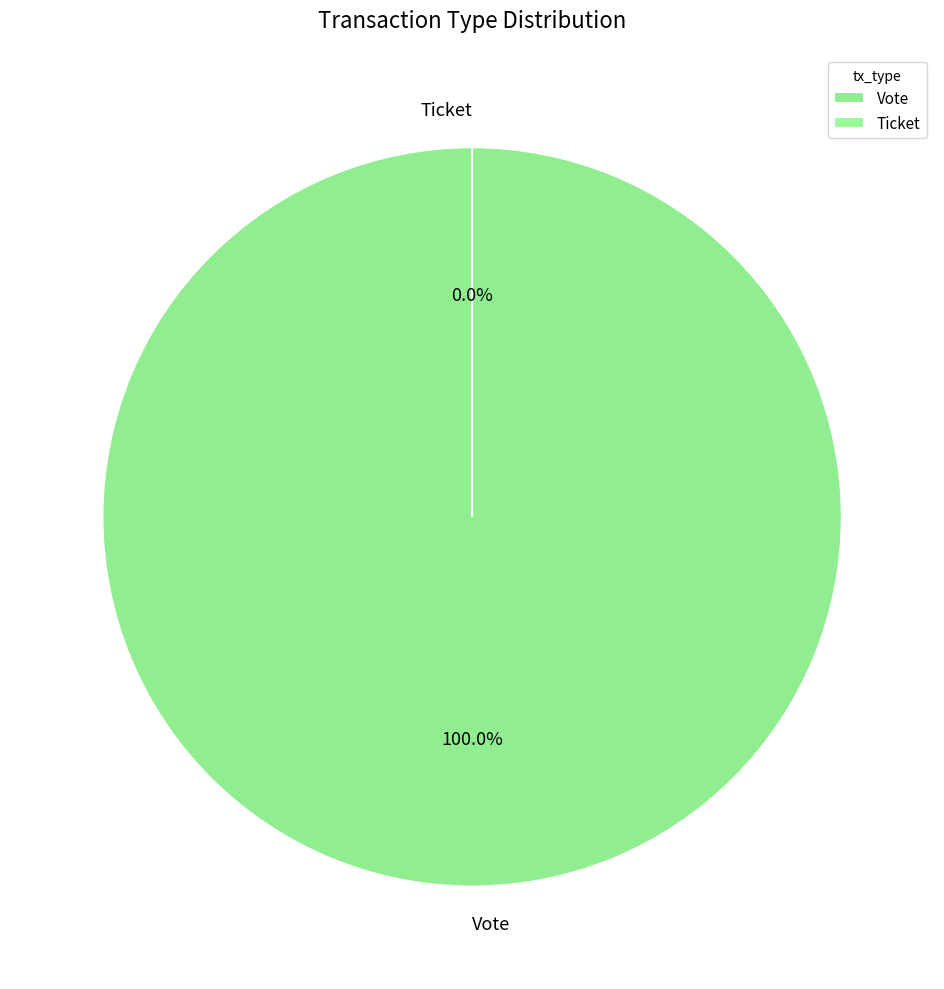

What is the change in value from Vote to Ticket?

-1